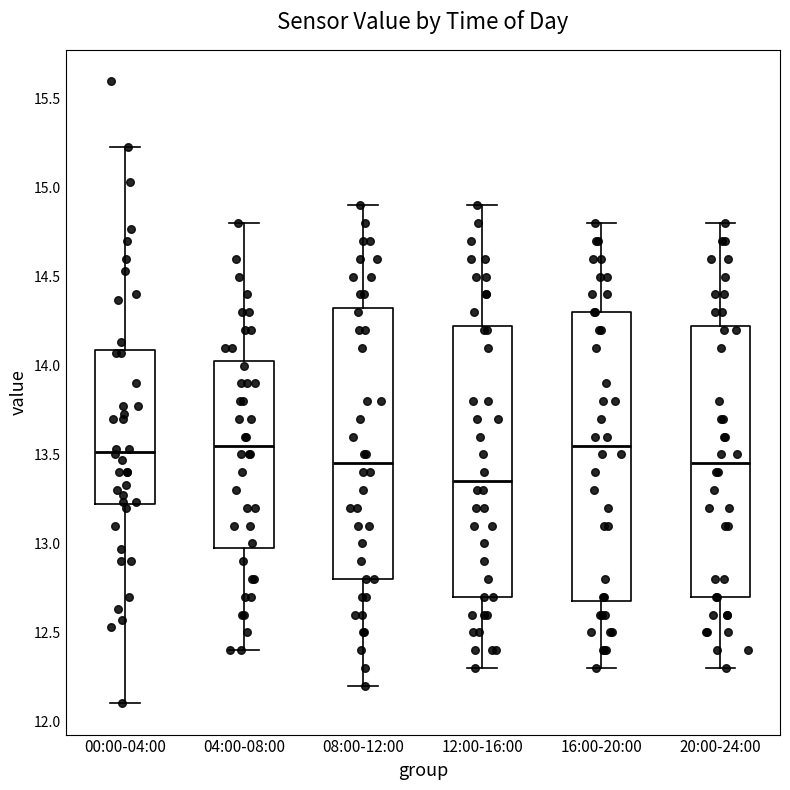

Reading left to right, transcribe this box plot: for each box, give where its median line is, the range the box spans, and where its two whiskers end, as read against the y-axis. The values are not printed on the chart, so give them approximately, as read against the axis.

00:00-04:00: median 13.50, box 13.20 to 14.10, whiskers 12.10 to 15.25
04:00-08:00: median 13.55, box 13.00 to 14.05, whiskers 12.40 to 14.80
08:00-12:00: median 13.45, box 12.80 to 14.35, whiskers 12.20 to 14.90
12:00-16:00: median 13.35, box 12.70 to 14.25, whiskers 12.30 to 14.90
16:00-20:00: median 13.55, box 12.70 to 14.30, whiskers 12.30 to 14.80
20:00-24:00: median 13.45, box 12.70 to 14.25, whiskers 12.30 to 14.80